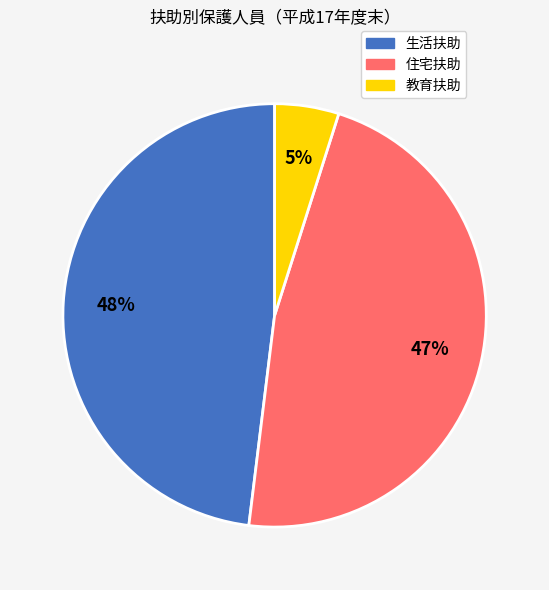

To the nearest percent, what is the average slice percentage?

33%